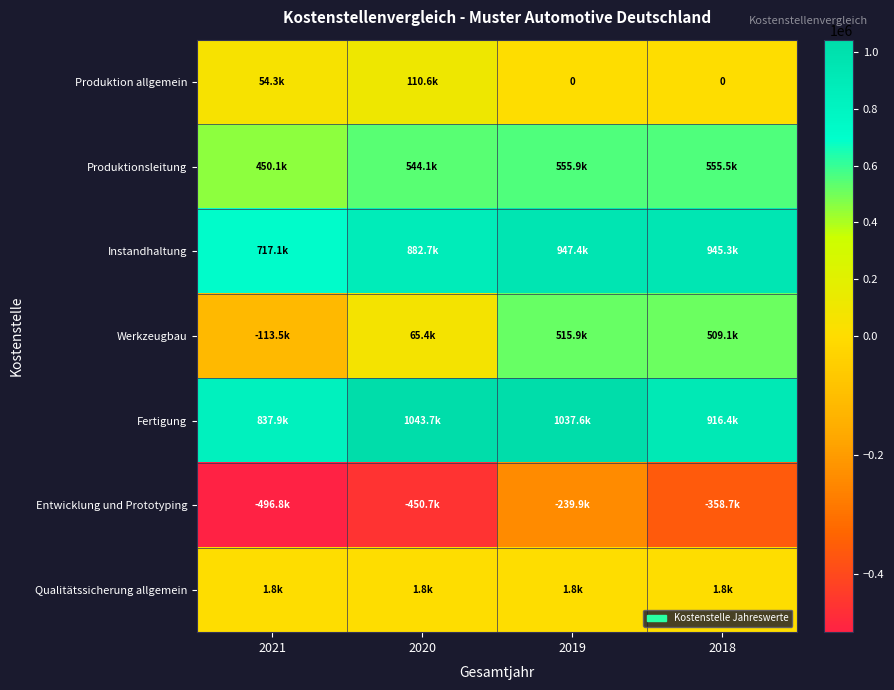

What is the difference between the maximum and second lowest values in the Produktion allgemein series?

110581.9